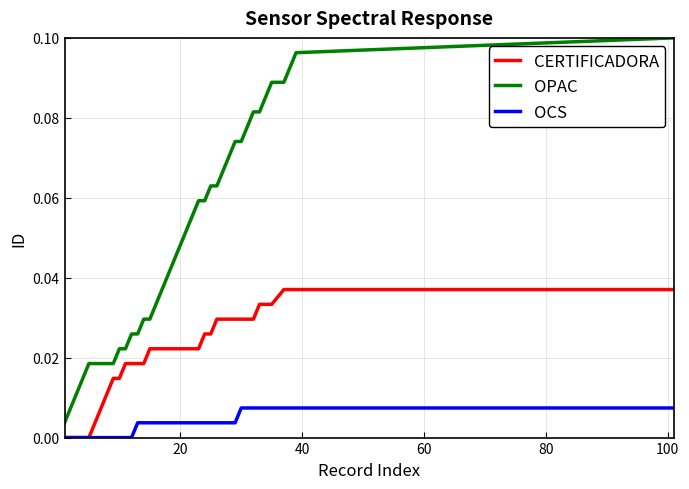

At how many categories does at least one series exceed 0?

39